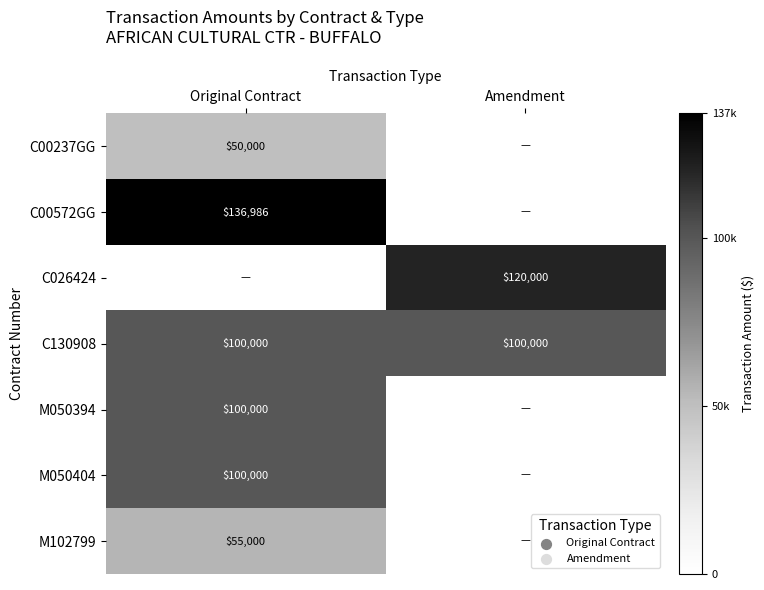

At which category is the sum across all series the highest?

Original Contract